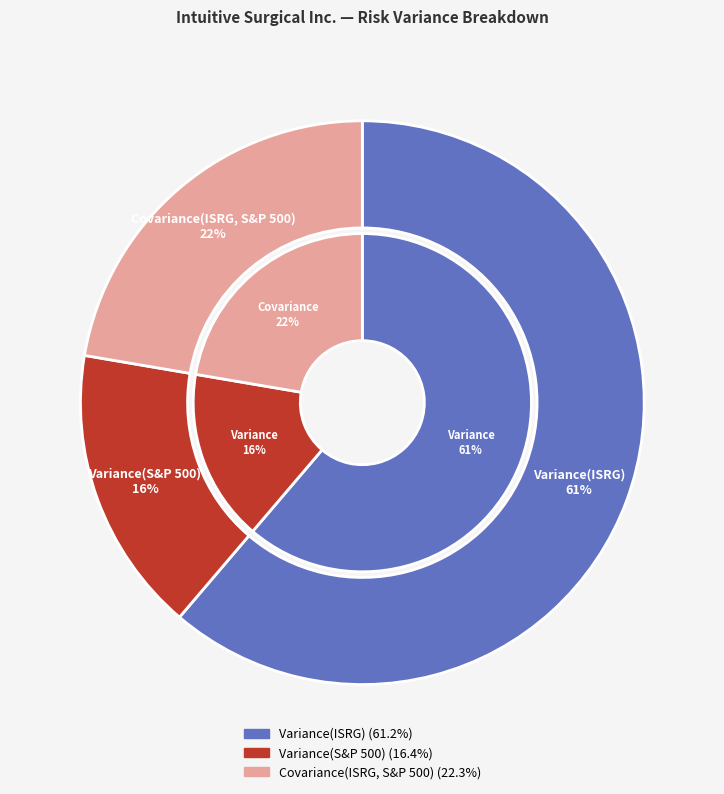

Does Variance(S&P 500) account for over 50% of the chart?

No